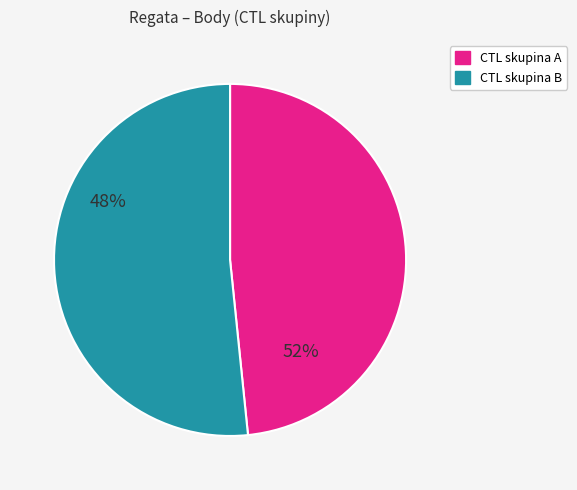

Does any single category account for the majority?

Yes